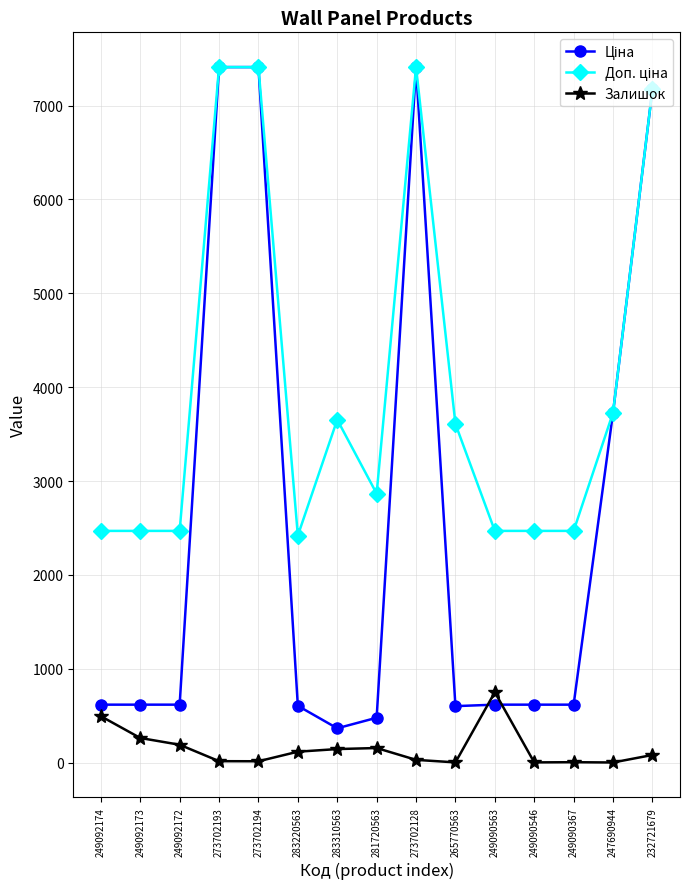

At which label does Залишок reach its peak?

249090563